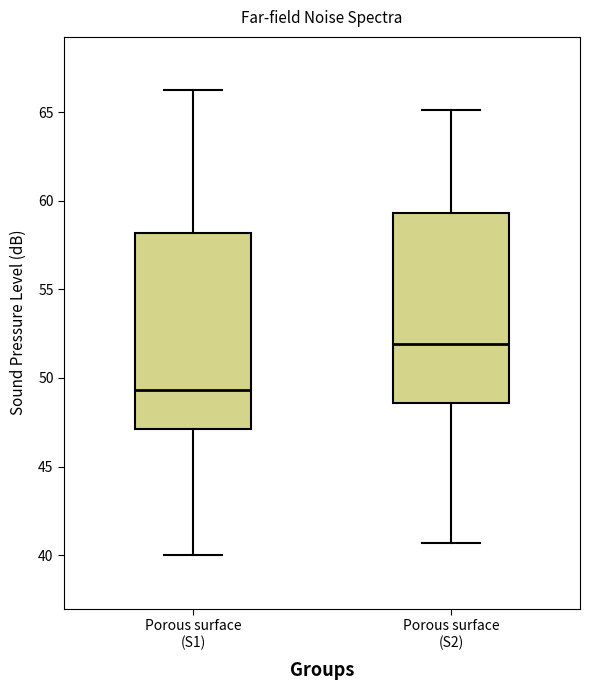

Which box's median line is the highest?

Porous surface (S2)